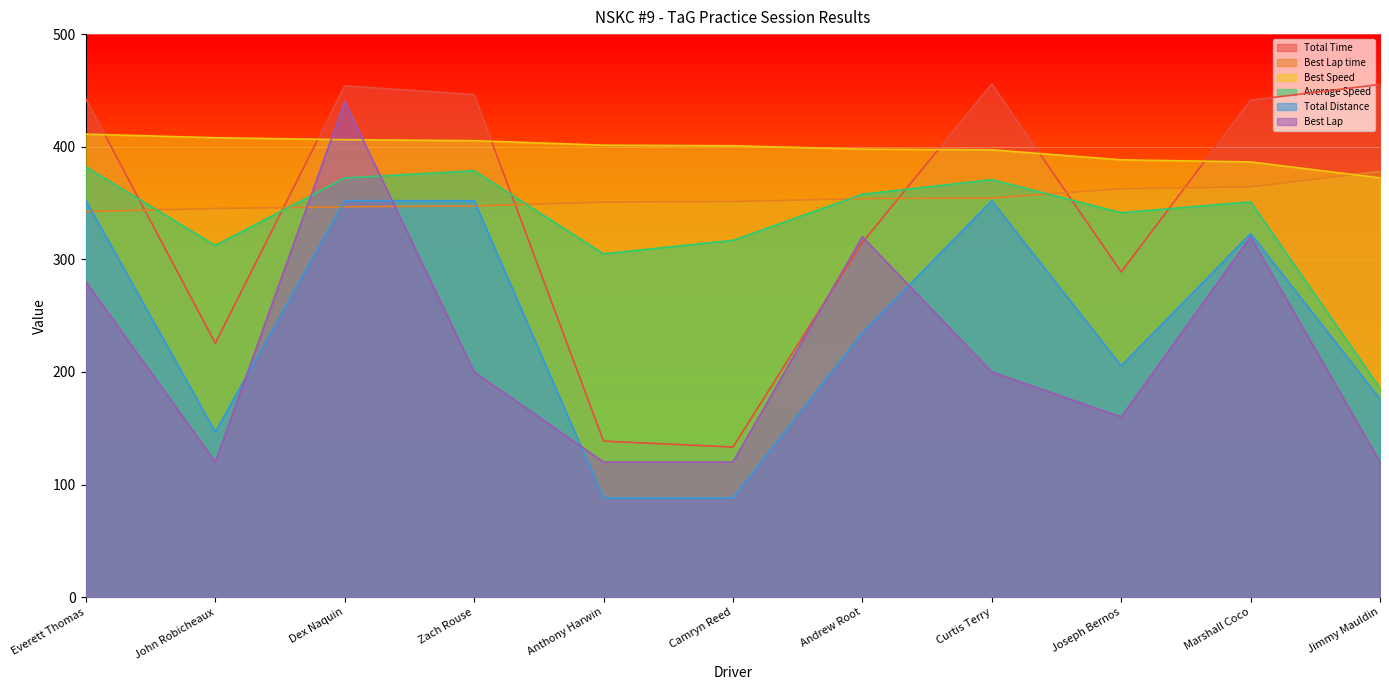

The value of Best Speed at Zach Rouse is 540.4. True or false?

False